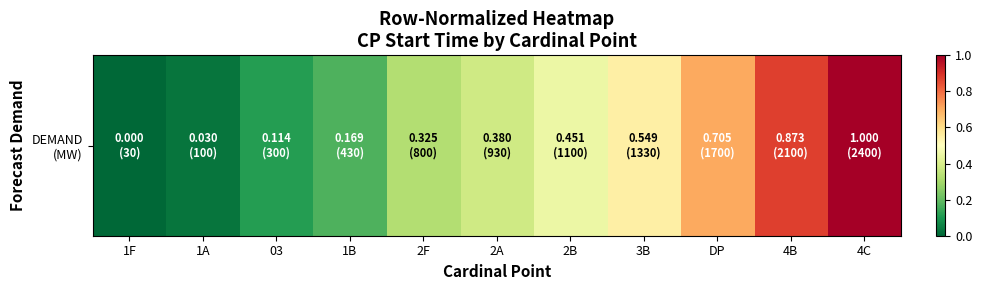

Between 1F and 1B, which is larger?

1B